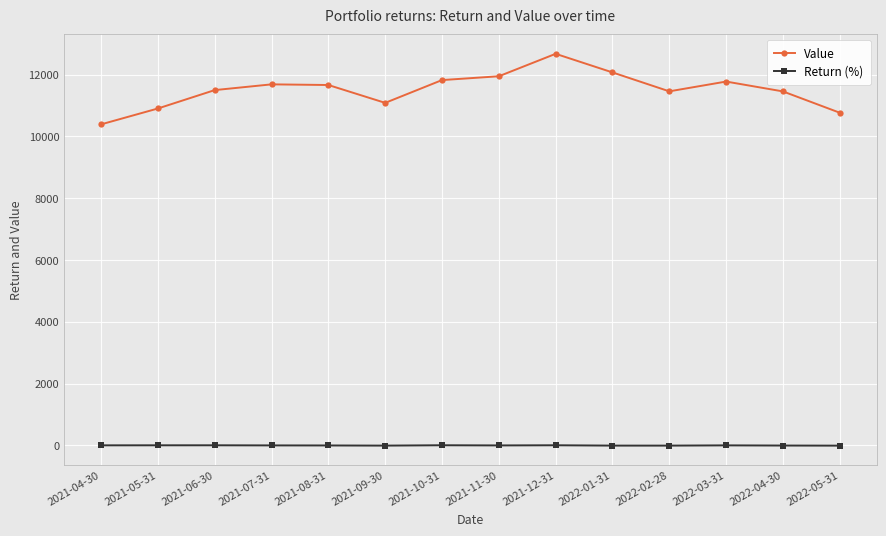

What is the average value of the Value series?

11511.1